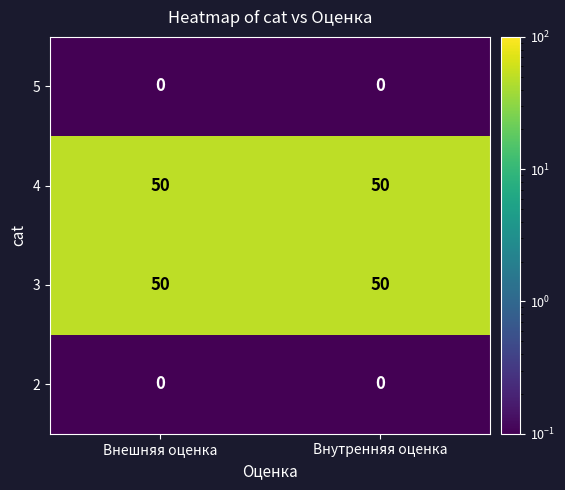

What is the maximum value shown in the chart?

50